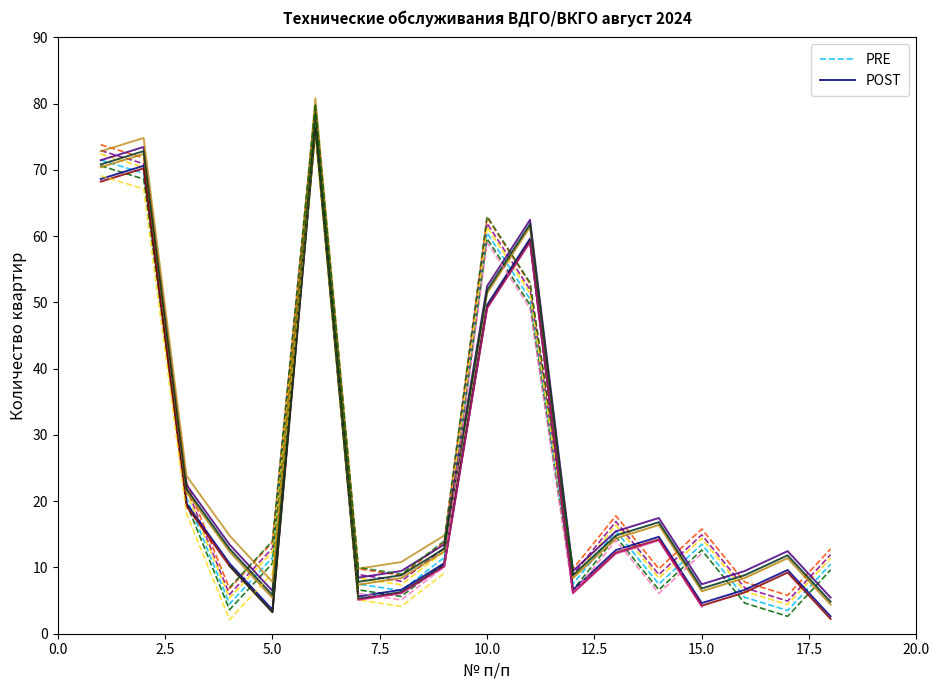

What is the highest value of the PRE series?

77.5